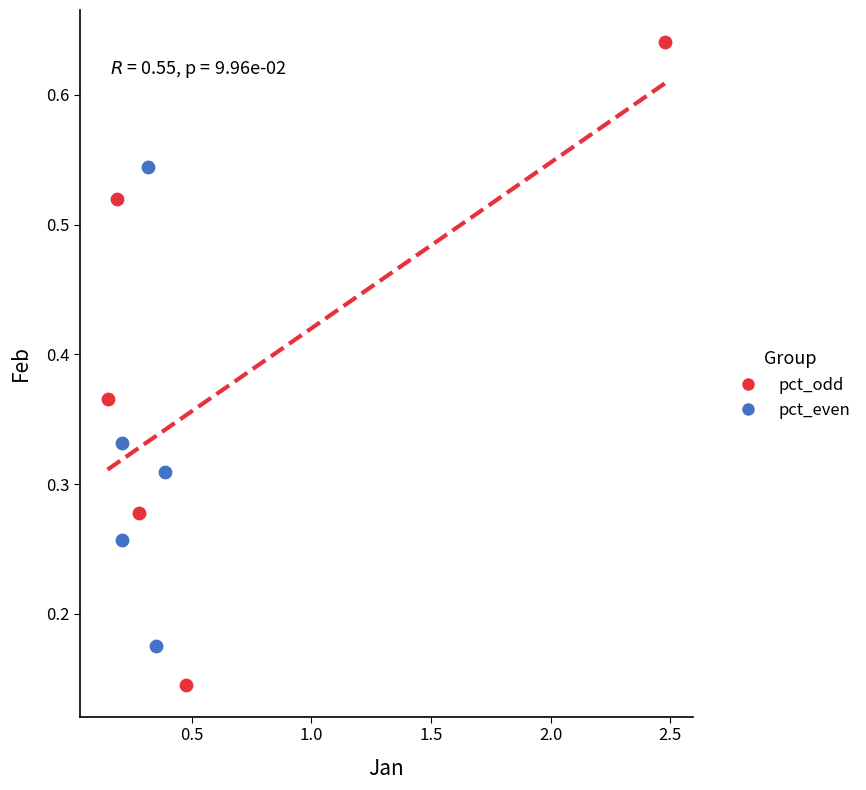

Which series reaches the minimum Y coordinate?

pct_odd